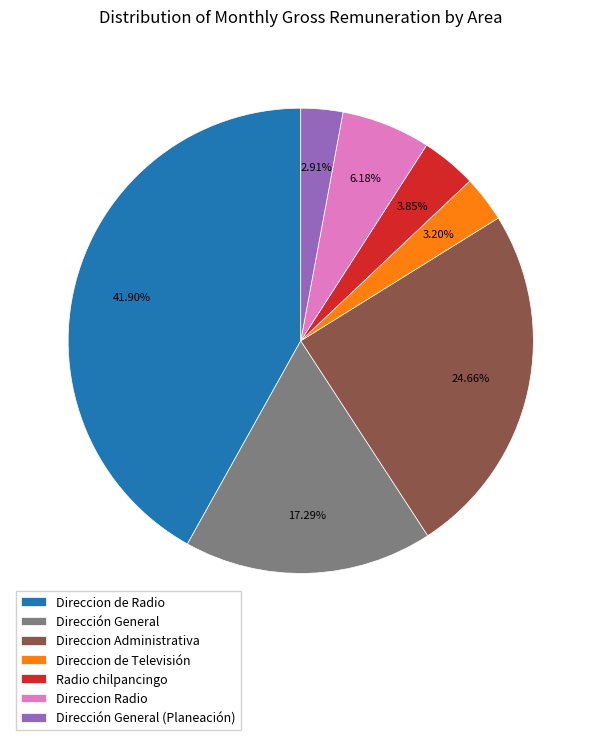

Is the sum of Dirección General and Direccion Administrativa greater than half?

No